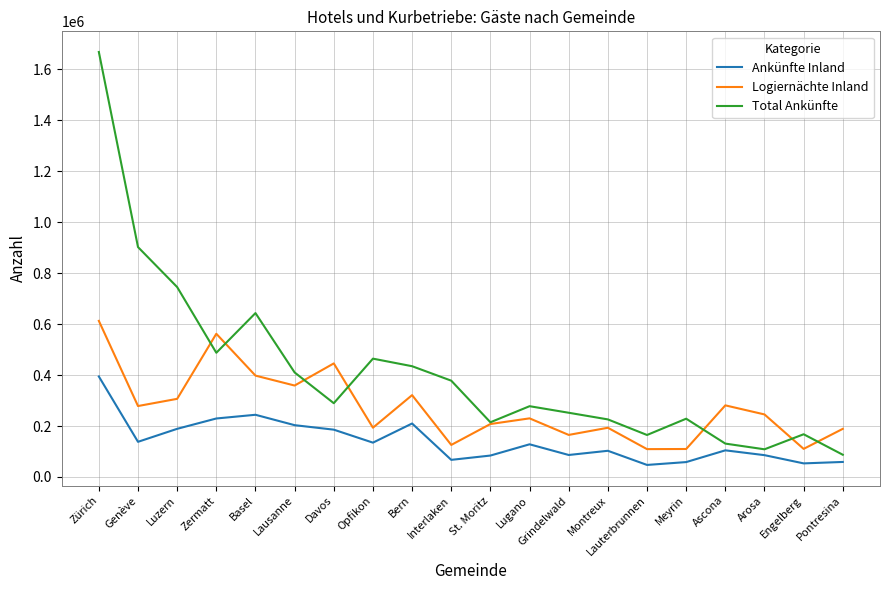

What is the difference between the maximum and minimum values in the Logiernächte Inland series?

503409